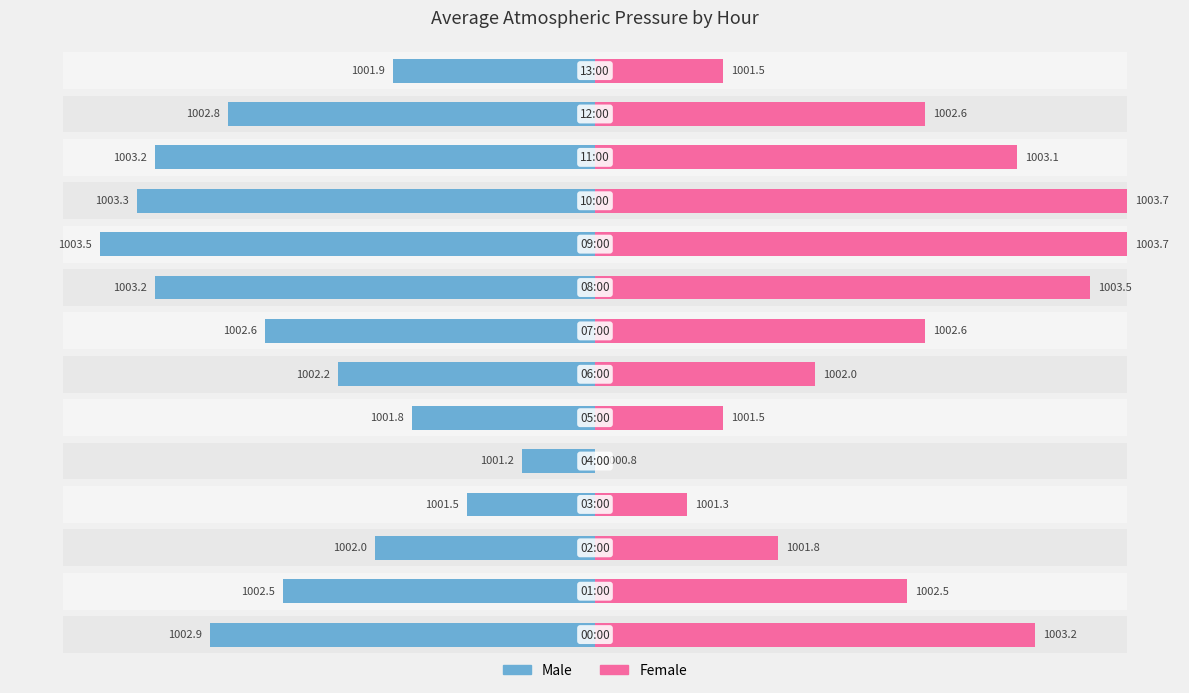

Which category has the lowest value in the Female series?

4